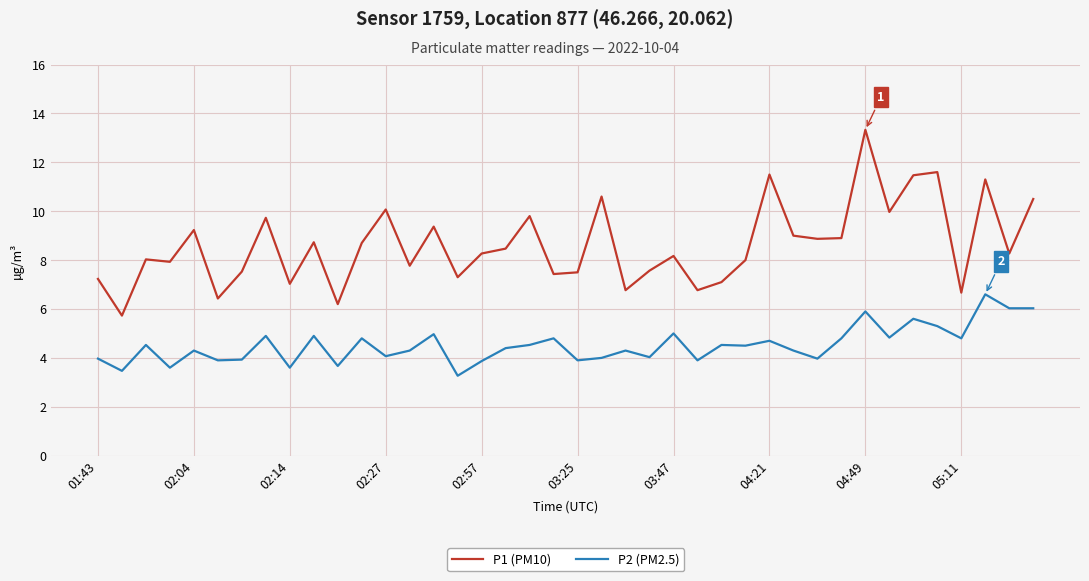

Does the chart display data point markers on the line(s)?

No